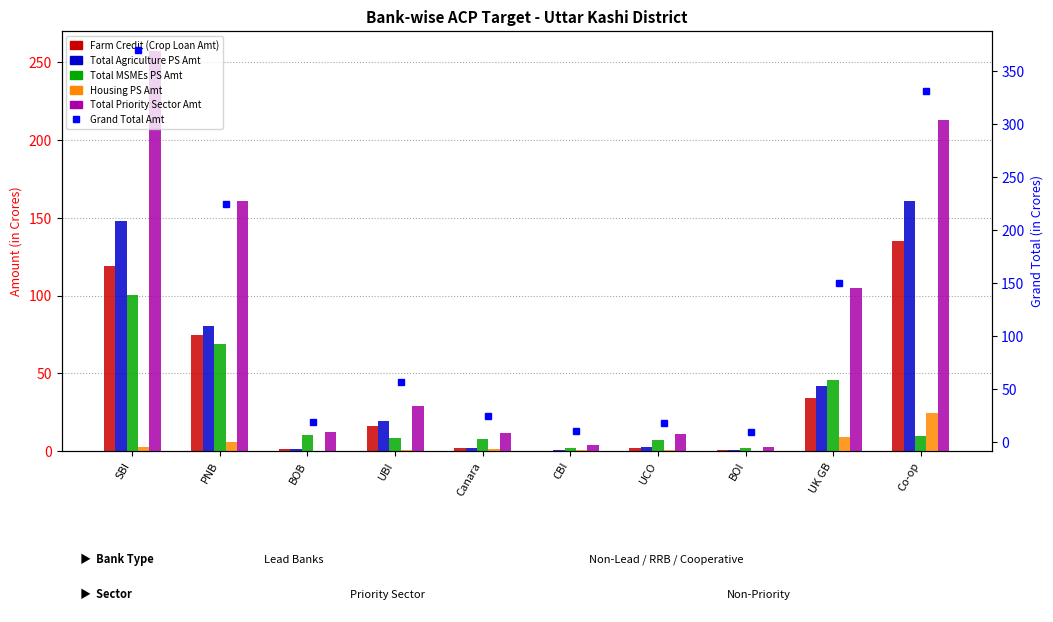

Which series has the largest total across all categories?

Grand Total Amt